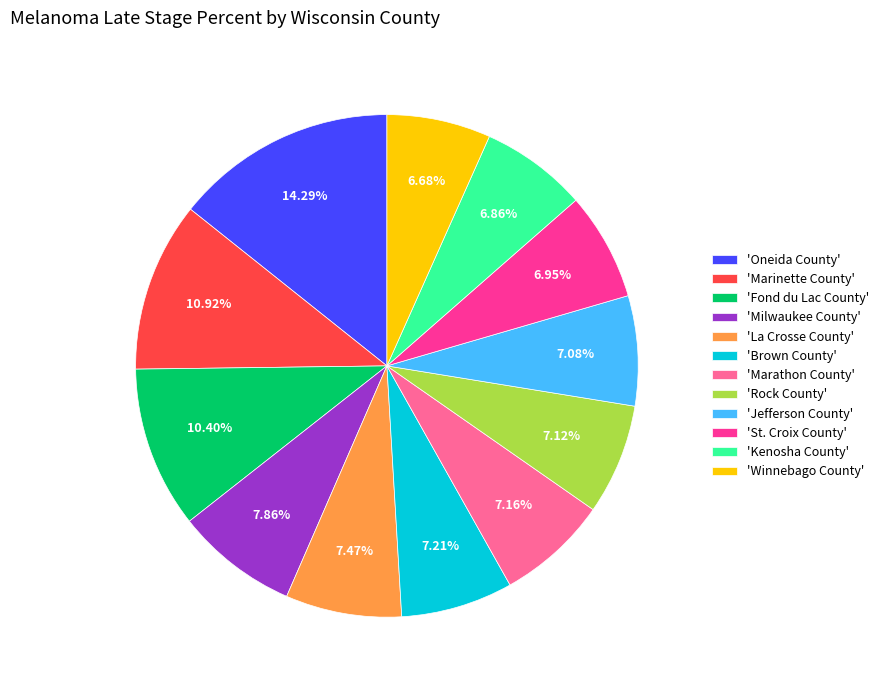

Which category has the biggest portion of the pie?

'Oneida County'